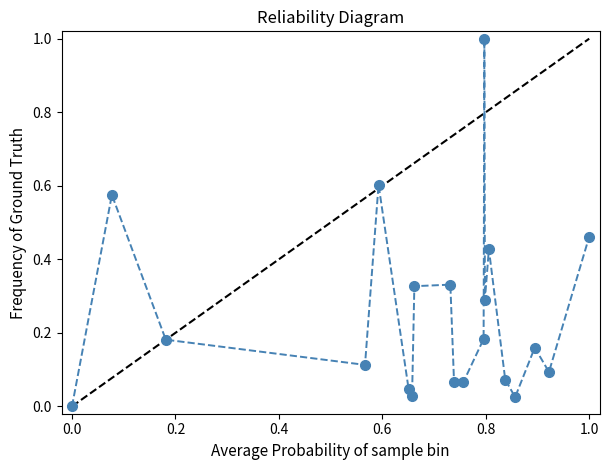

How many interior local valleys (lower than both neighbors) does the data have?

6